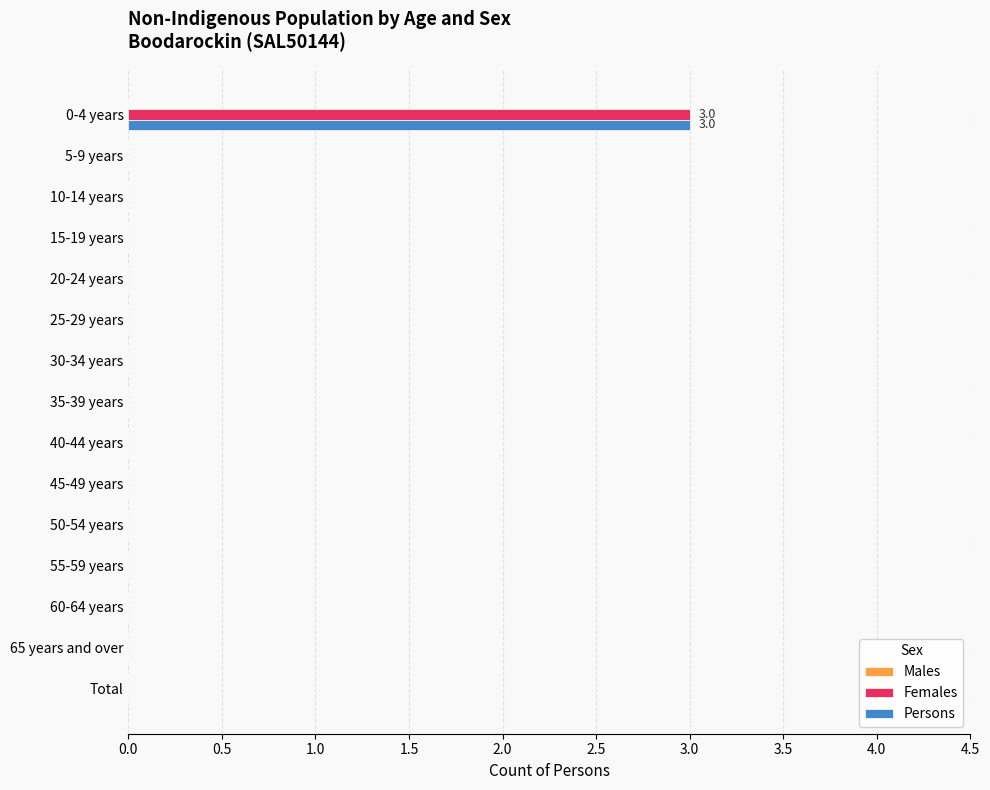

Is it true that Females equals 0 at 35-39 years?

True